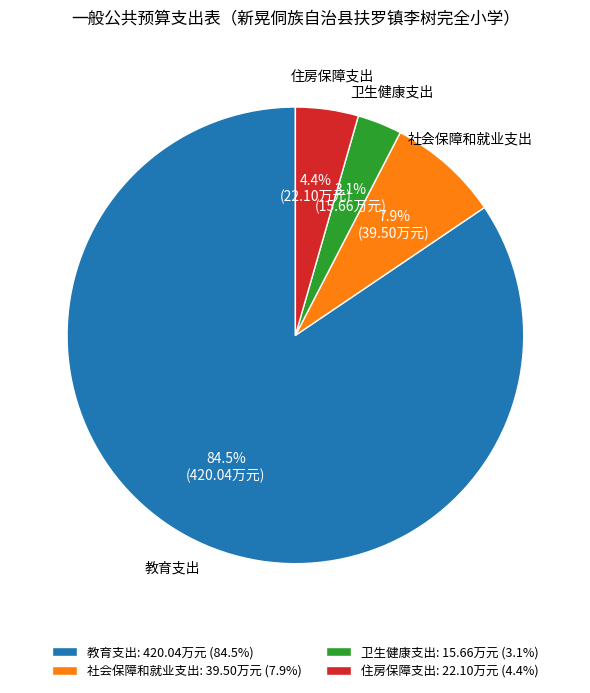

What percentage is the 卫生健康支出 slice, to the nearest percent?

3%